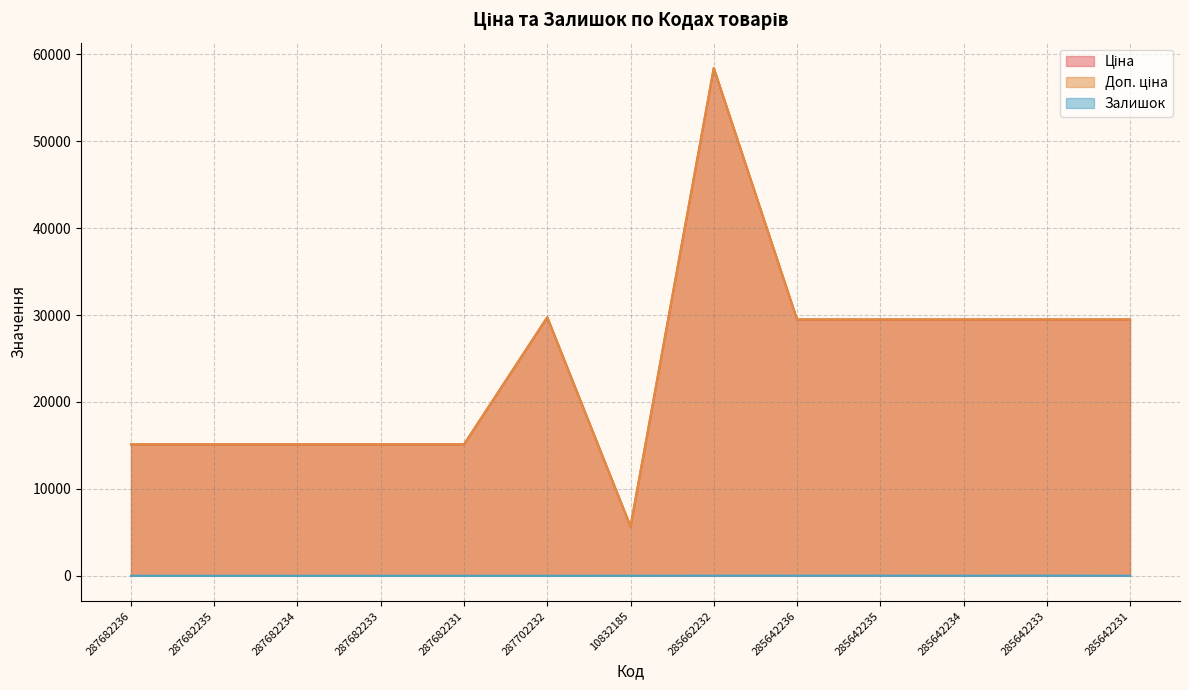

What is the difference between the highest and lowest values at 287682231?

15120.0